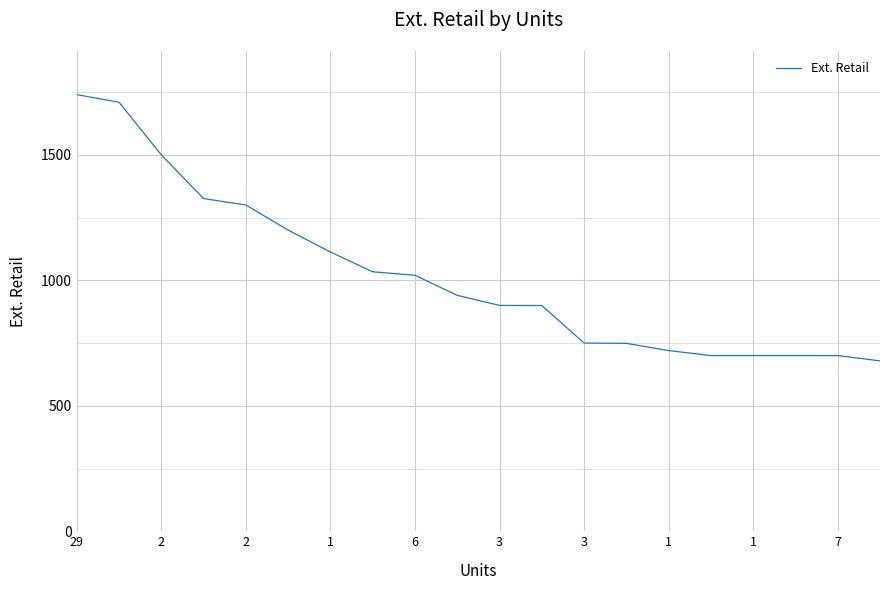

What is the greatest value displayed?

1739.7